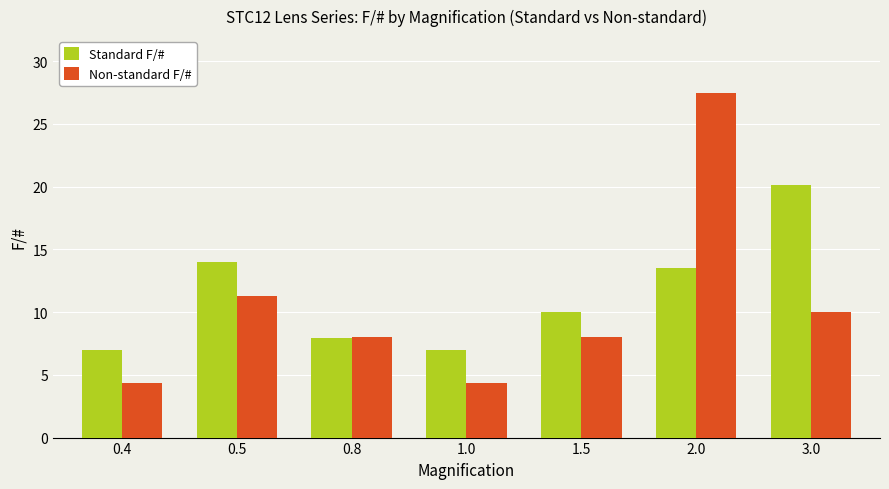

What is the difference between the second highest and minimum values in the Standard F/# series?

7.0